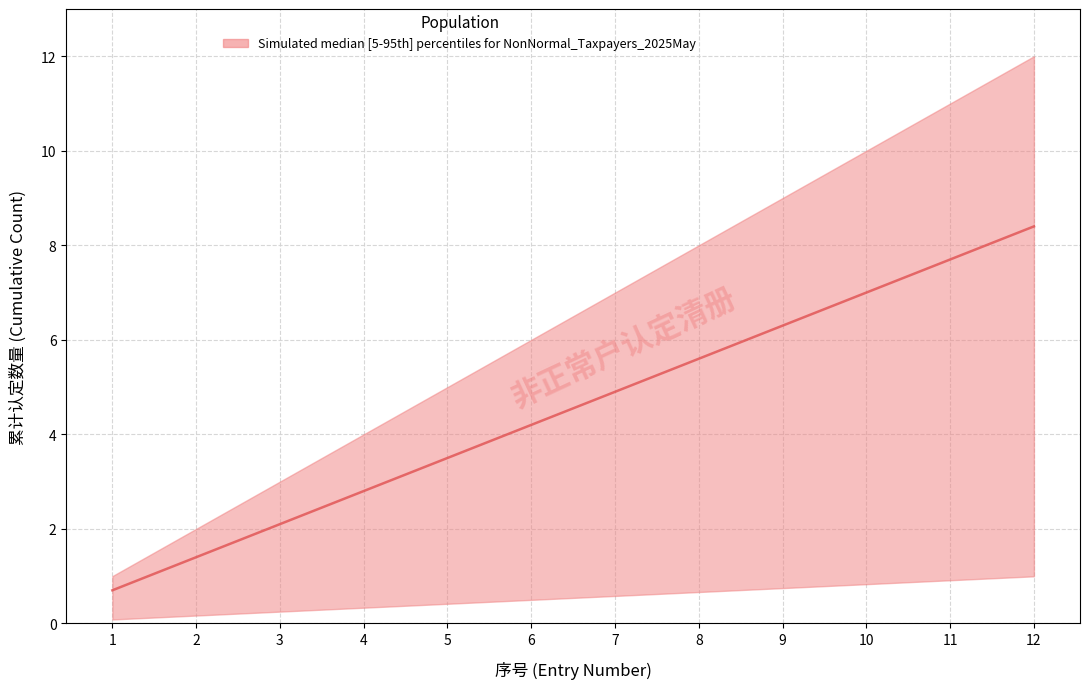

List the series in order of their peak value, highest first.

upper, median, lower